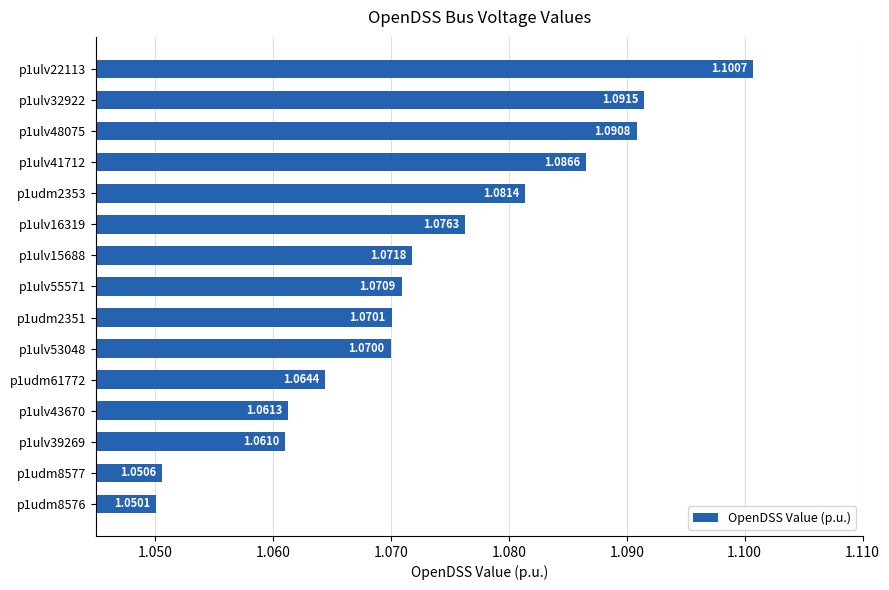

Rank the categories by value from lowest to highest.

p1udm8576, p1udm8577, p1ulv39269, p1ulv43670, p1udm61772, p1ulv53048, p1udm2351, p1ulv55571, p1ulv15688, p1ulv16319, p1udm2353, p1ulv41712, p1ulv48075, p1ulv32922, p1ulv22113